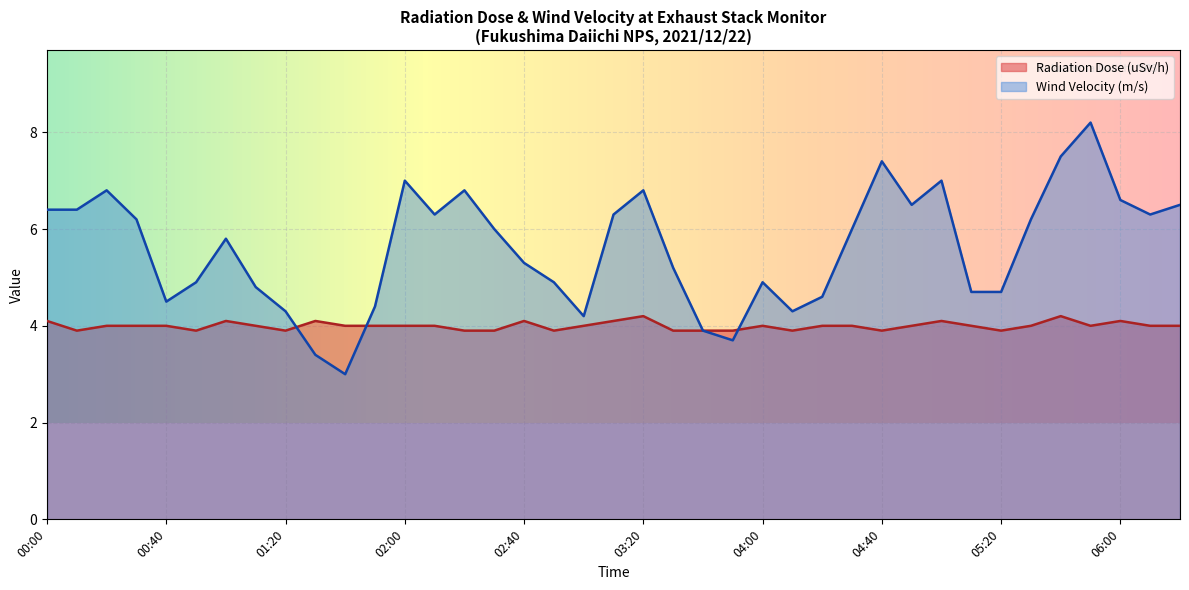

In Wind Velocity (m/s), how many points are lower than both neighbors (excluding endpoints)?

8